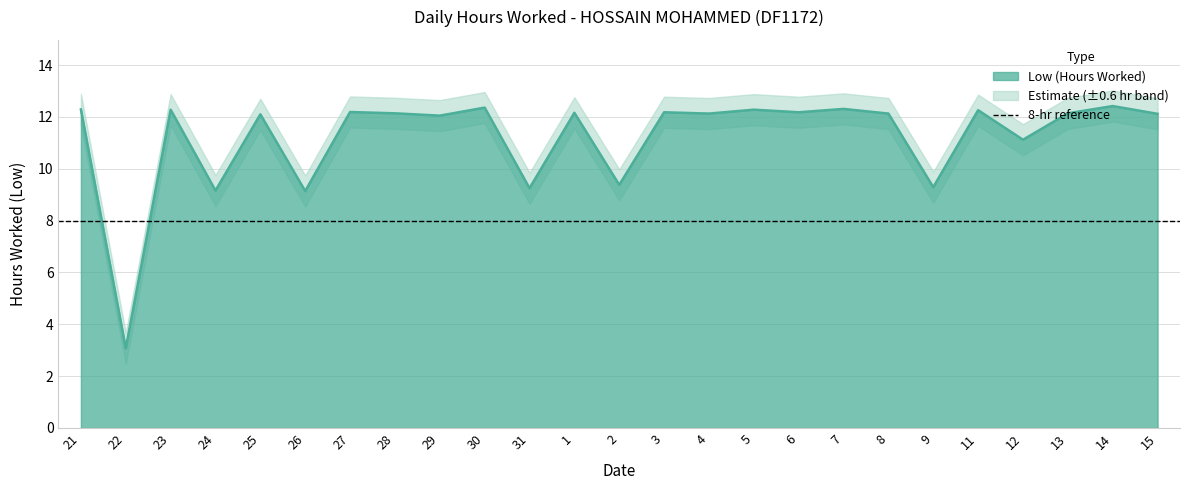

Rank the categories by value from lowest to highest.

22, 26, 24, 31, 9, 2, 12, 29, 25, 15, 4, 8, 28, 13, 1, 3, 6, 27, 11, 23, 5, 21, 7, 30, 14